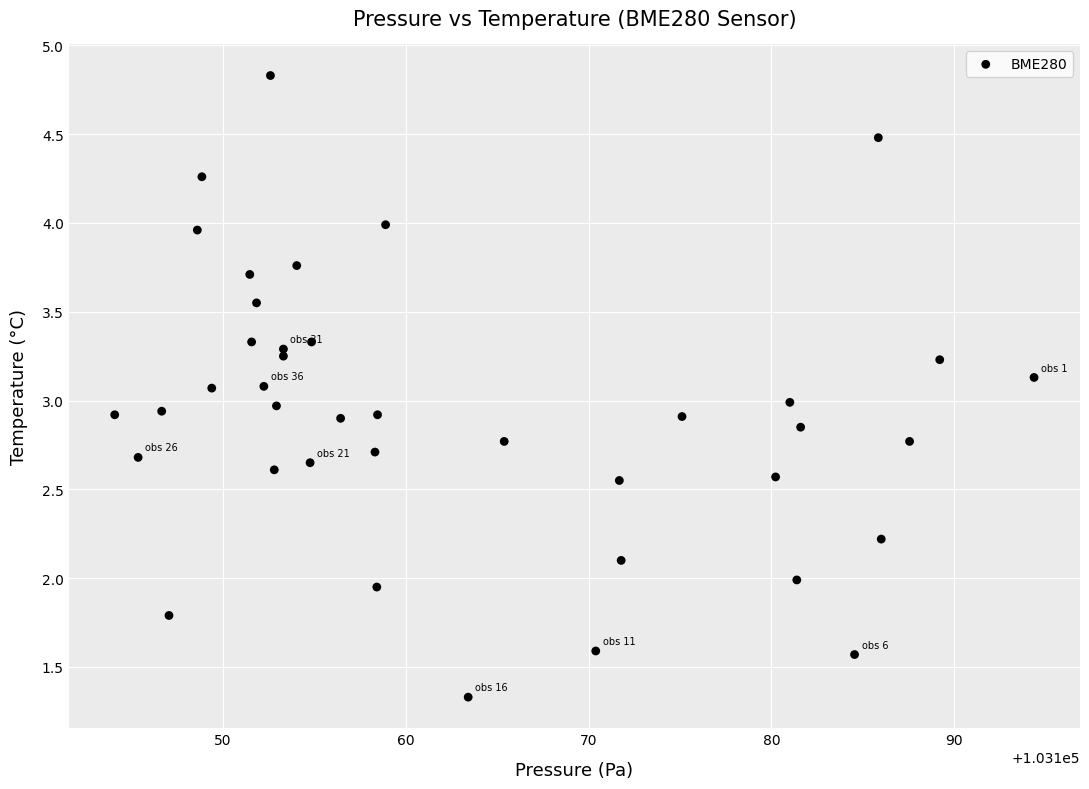

What is the range of X values (max minus min)?

50.3